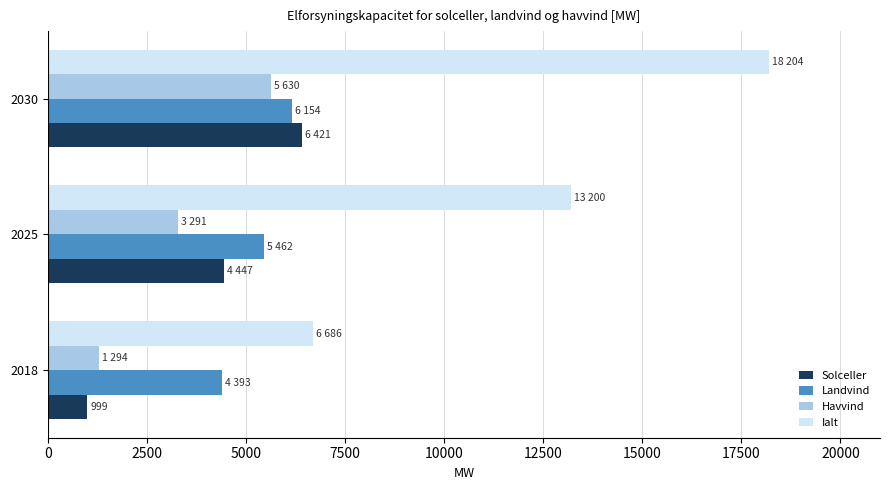

Which series has the largest range (max minus min)?

Ialt